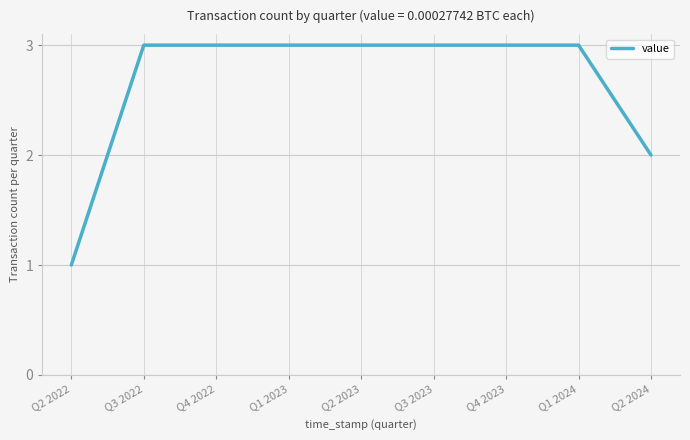

What is the greatest value displayed?

3